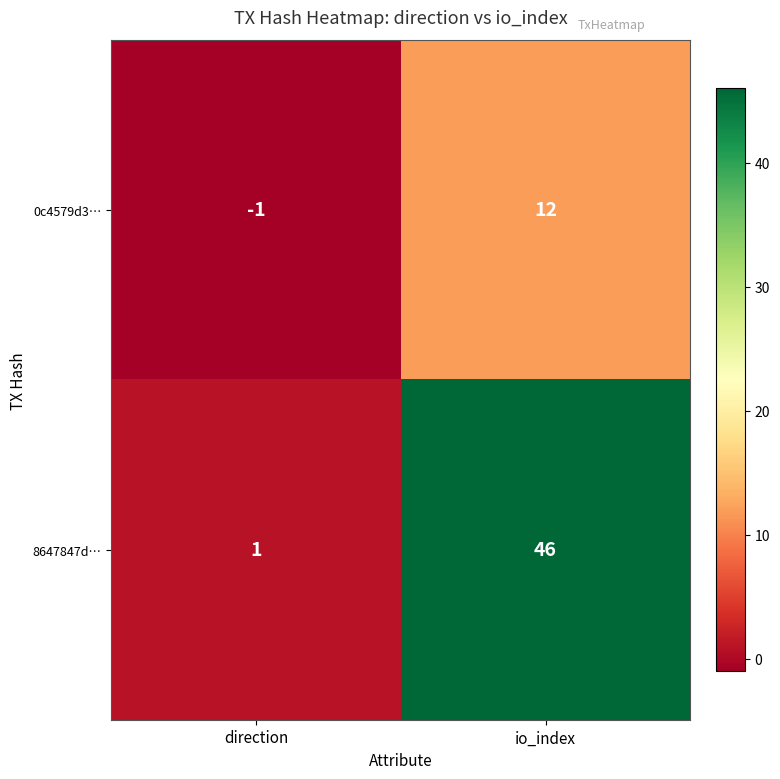

What is the difference between the maximum and minimum values in the 8647847d… series?

45